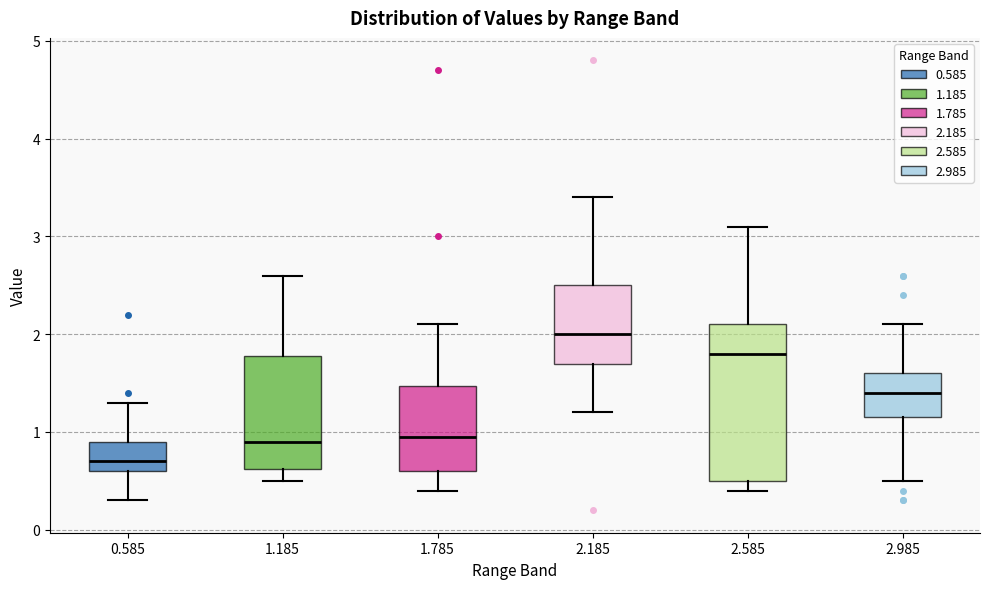

Reading left to right, read every box against the y-axis: the position of its median line, the range the box covers, and the ends of its whiskers. The values are not printed on the chart, so give them approximately, as read against the axis.

0.585: median 0.7, box 0.6 to 0.9, whiskers 0.3 to 1.3
1.185: median 0.9, box 0.6 to 1.8, whiskers 0.5 to 2.6
1.785: median 1.0, box 0.6 to 1.5, whiskers 0.4 to 2.1
2.185: median 2.0, box 1.7 to 2.5, whiskers 1.2 to 3.4
2.585: median 1.8, box 0.5 to 2.1, whiskers 0.4 to 3.1
2.985: median 1.4, box 1.2 to 1.6, whiskers 0.5 to 2.1